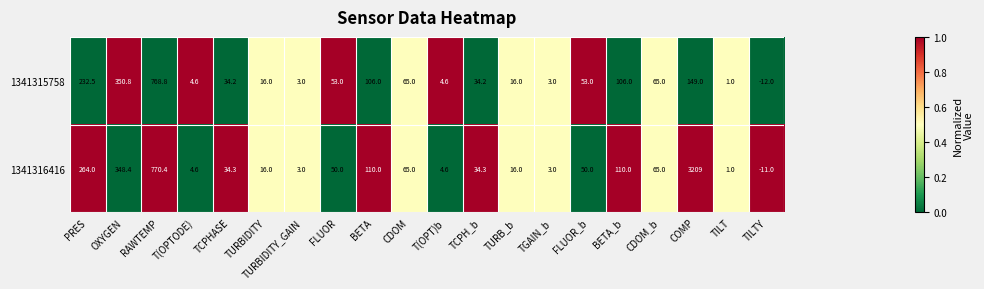

Count the number of categories in the chart.

20